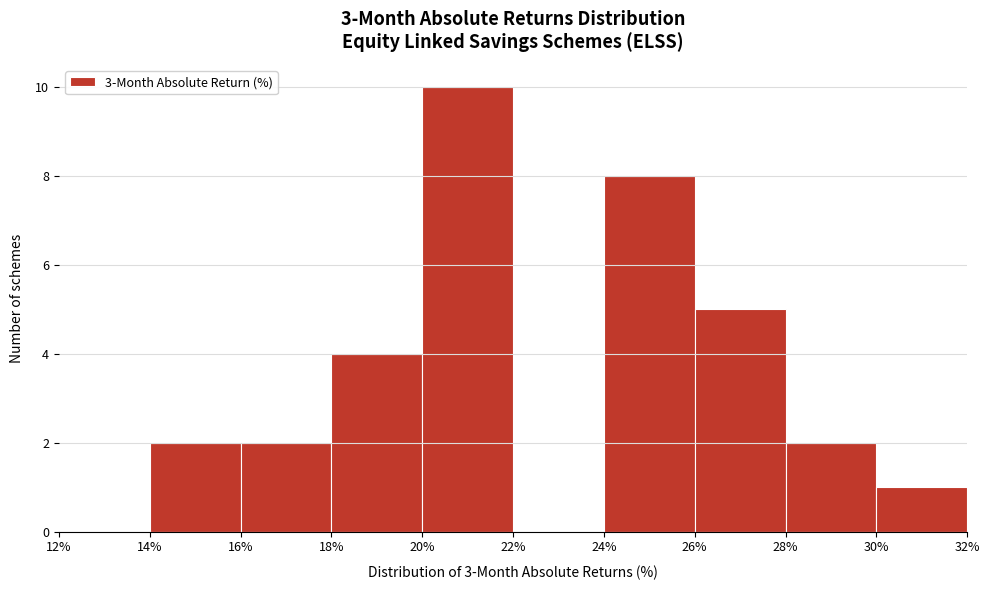

Reading left to right, list every bar in this chart as the range it spans on the x-axis followed by its height. The values are not printed on the chart, so give them approximately, as read against the axis.

12% to 14%: 0
14% to 16%: 2
16% to 18%: 2
18% to 20%: 4
20% to 22%: 10
22% to 24%: 0
24% to 26%: 8
26% to 28%: 5
28% to 30%: 2
30% to 32%: 1